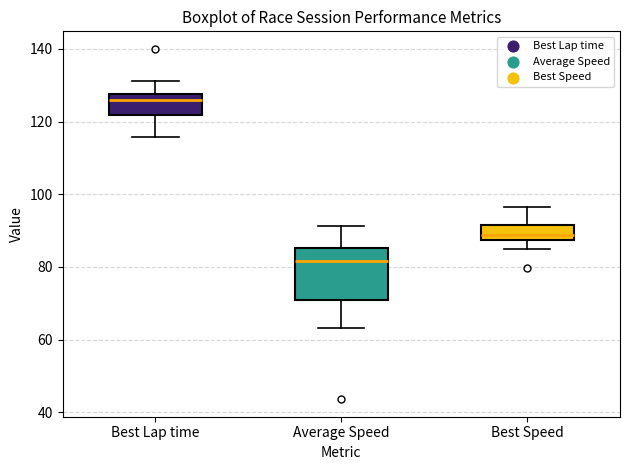

Which box has the lowest median line?

Average Speed